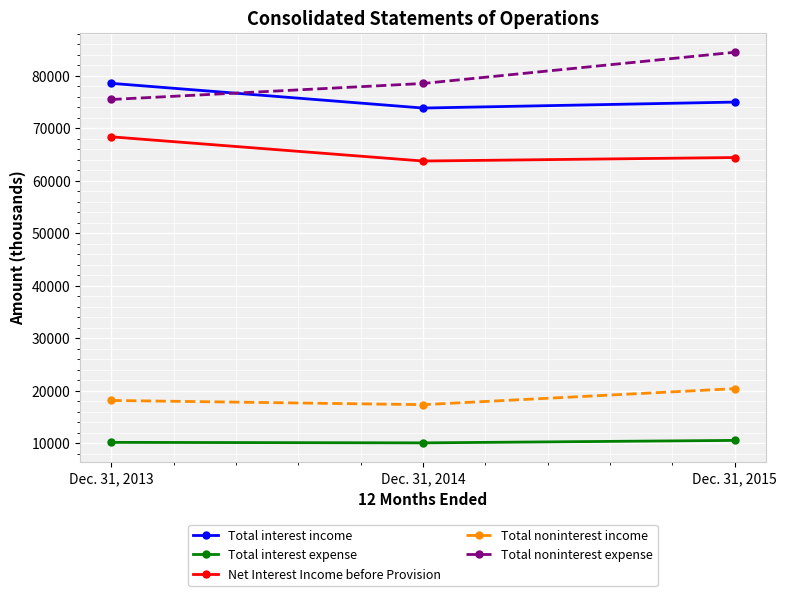

What is the difference between the highest and lowest values at Dec. 31, 2013?

68375